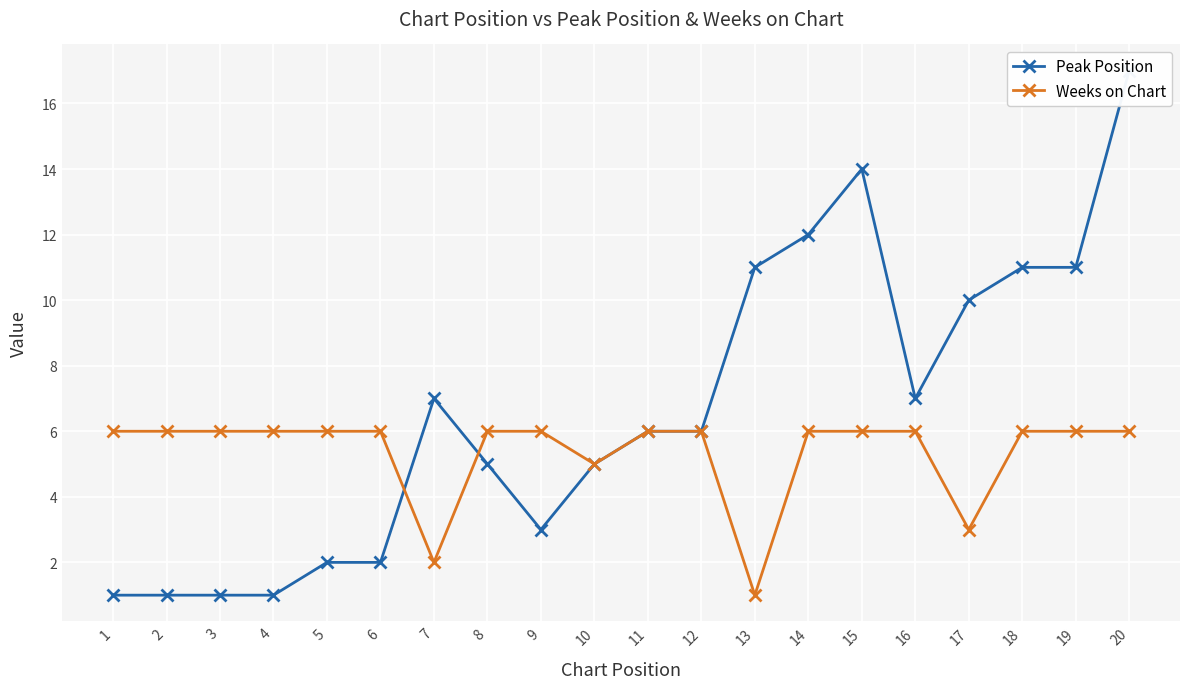

Does the chart display data point markers on the line(s)?

Yes